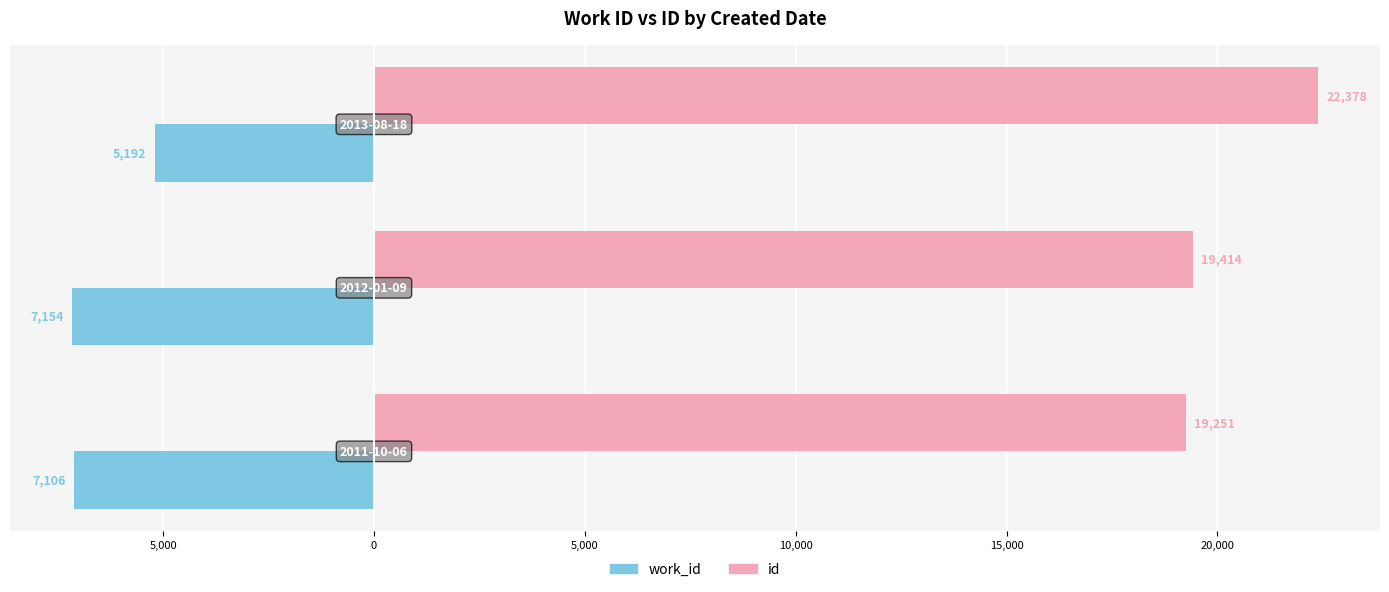

What is the greatest value displayed?

22378